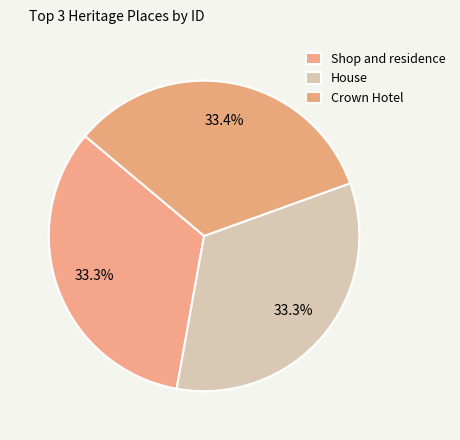

How many slices are in this pie chart?

3